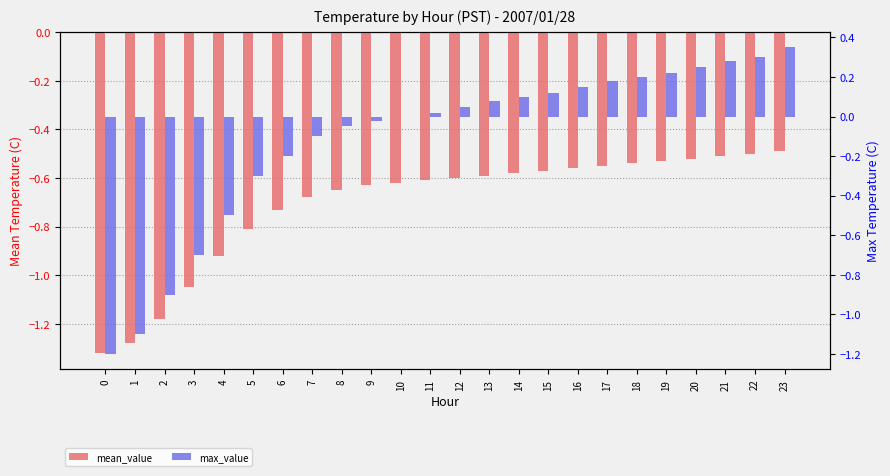

Which series has the largest range (max minus min)?

max_value